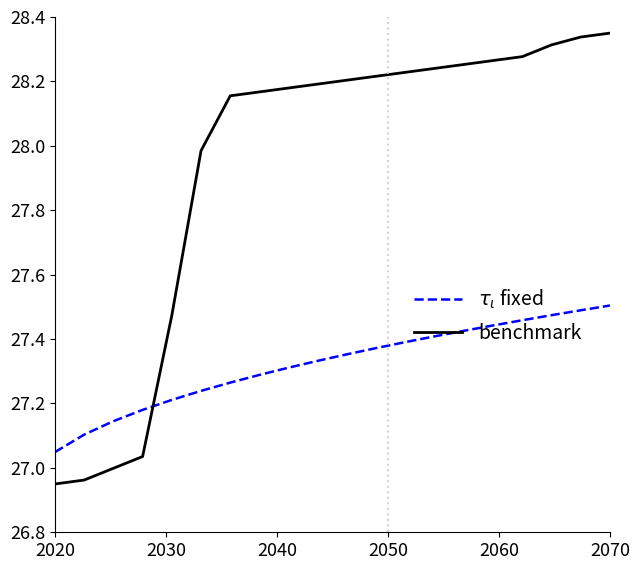

Which series has the largest total across all categories?

benchmark